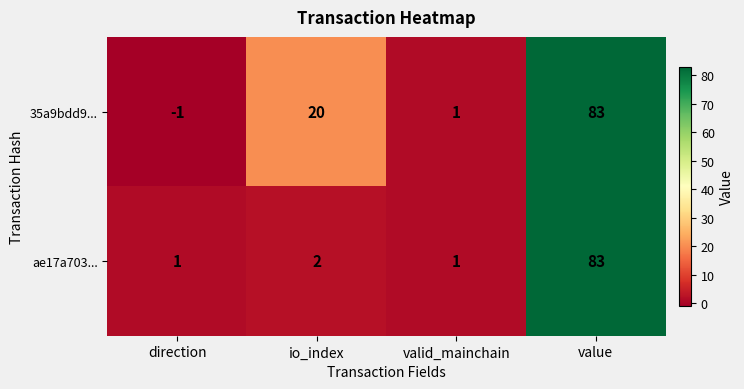

At which category does the chart reach its minimum across all series?

direction